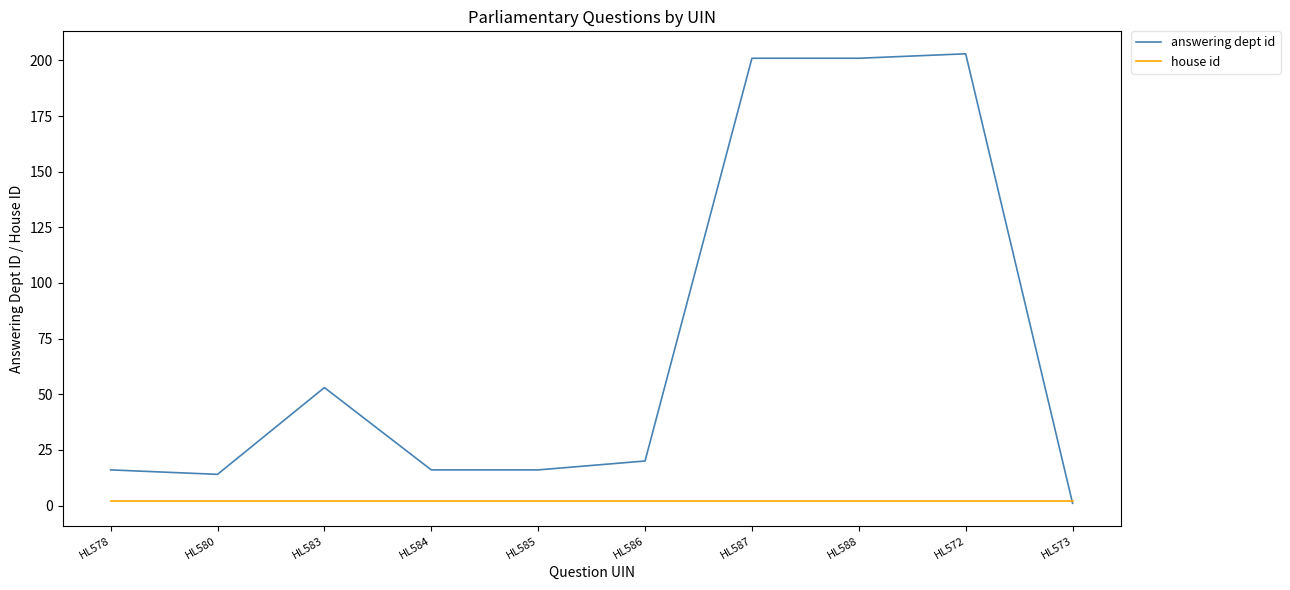

What is the difference between the highest and lowest values at HL578?

14